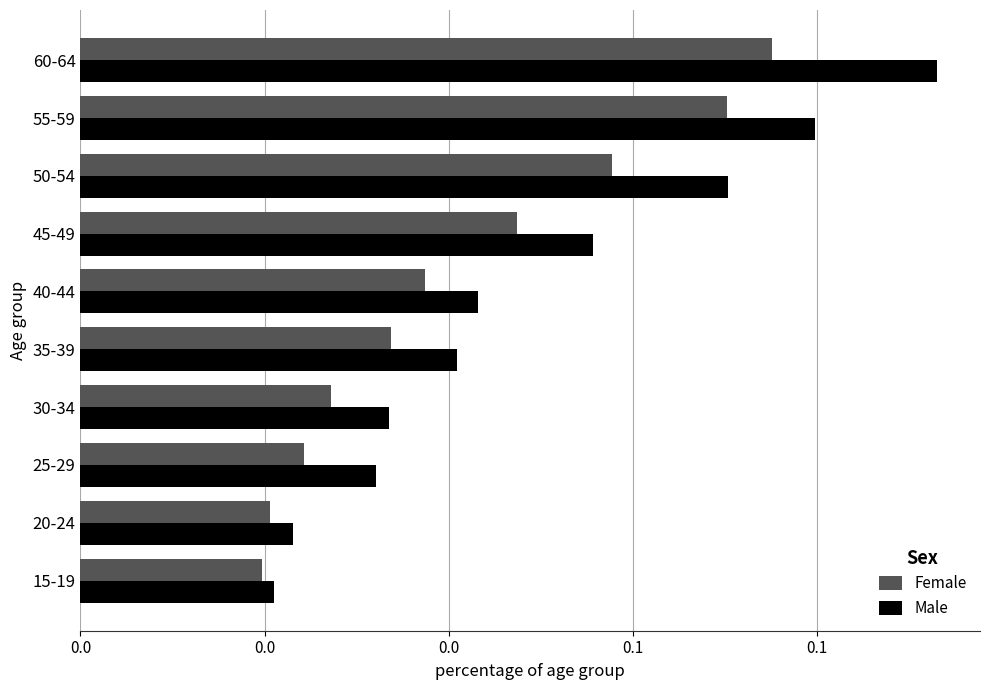

Which series has the widest spread of values?

Male